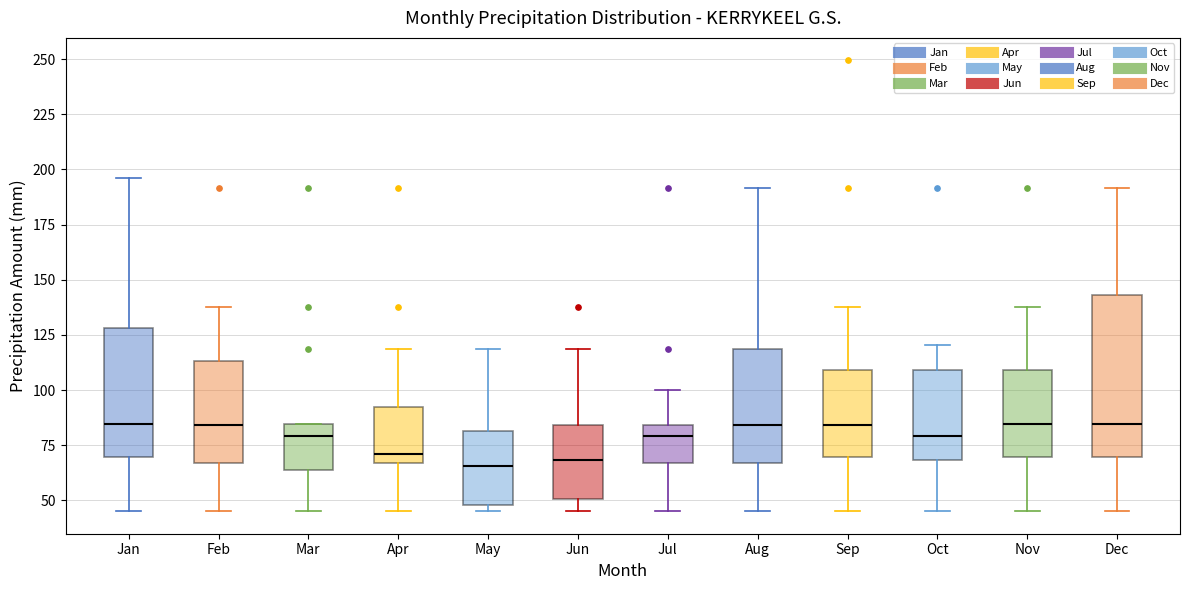

Reading left to right, transcribe this box plot: for each box, give where its median line is, the range the box spans, and where its two whiskers end, as read against the y-axis. The values are not printed on the chart, so give them approximately, as read against the axis.

Jan: median 85, box 70 to 130, whiskers 45 to 195
Feb: median 85, box 65 to 115, whiskers 45 to 140
Mar: median 80, box 65 to 85, whiskers 45 to 85
Apr: median 70, box 65 to 90, whiskers 45 to 120
May: median 65, box 50 to 80, whiskers 45 to 120
Jun: median 70, box 50 to 85, whiskers 45 to 120
Jul: median 80, box 65 to 85, whiskers 45 to 100
Aug: median 85, box 65 to 120, whiskers 45 to 190
Sep: median 85, box 70 to 110, whiskers 45 to 140
Oct: median 80, box 70 to 110, whiskers 45 to 120
Nov: median 85, box 70 to 110, whiskers 45 to 140
Dec: median 85, box 70 to 145, whiskers 45 to 190